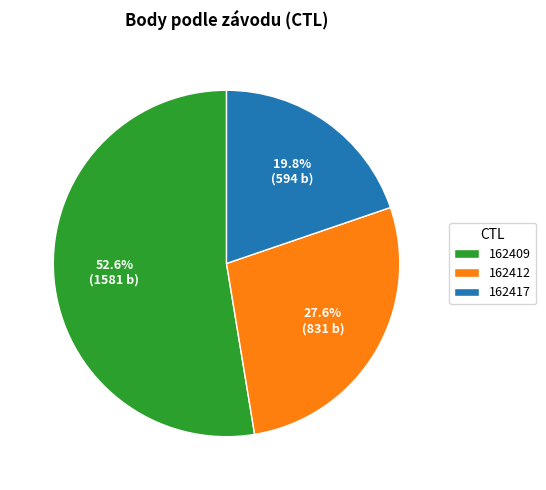

Which has a higher value, 162409 or 162412?

162409